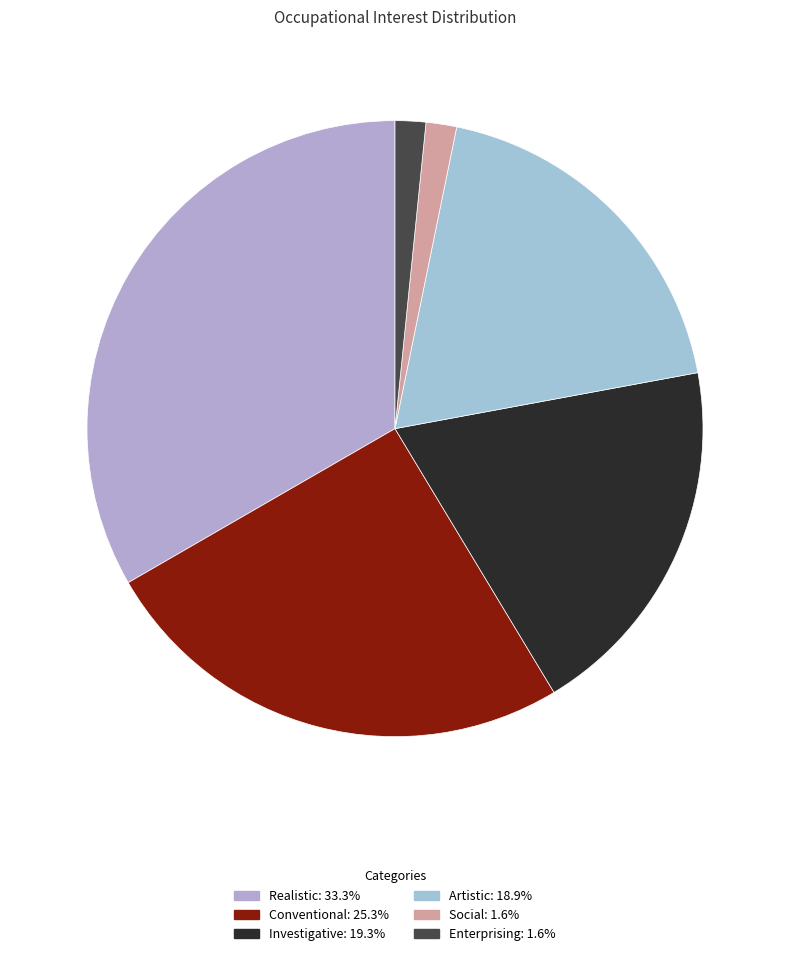

What is the ratio of the value at Social to the value at Enterprising?

1.0